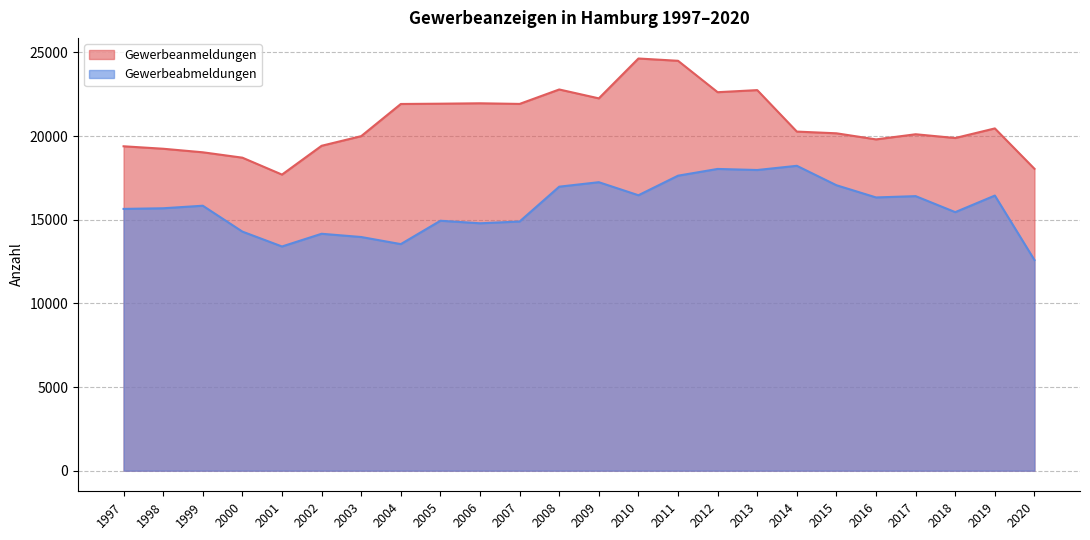

True or false: Gewerbeanmeldungen and Gewerbeabmeldungen cross at least once.

False